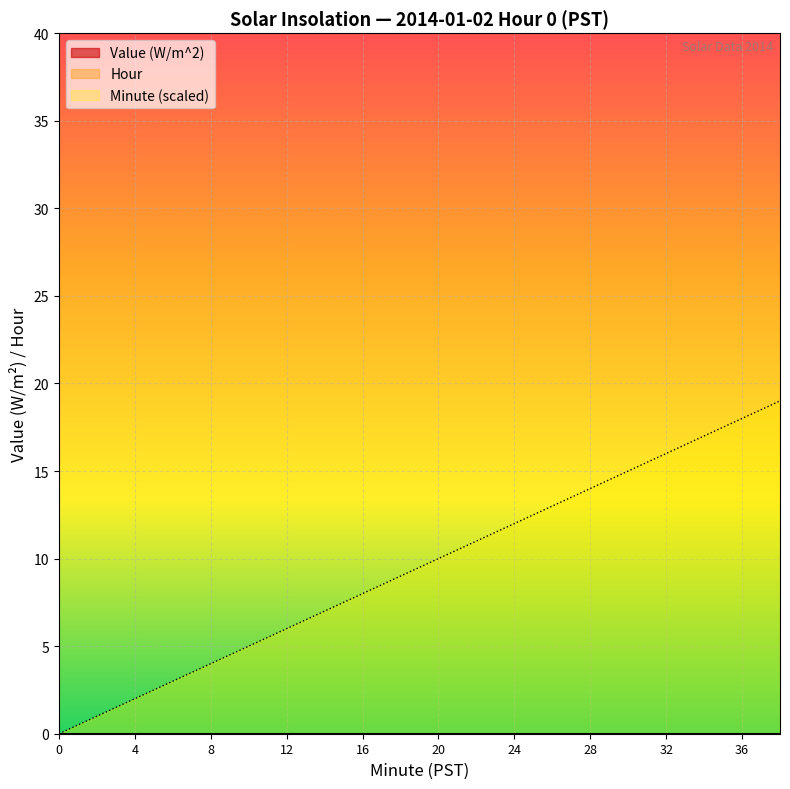

The Value (W/m^2) series shows 0 at 0. True or false?

True